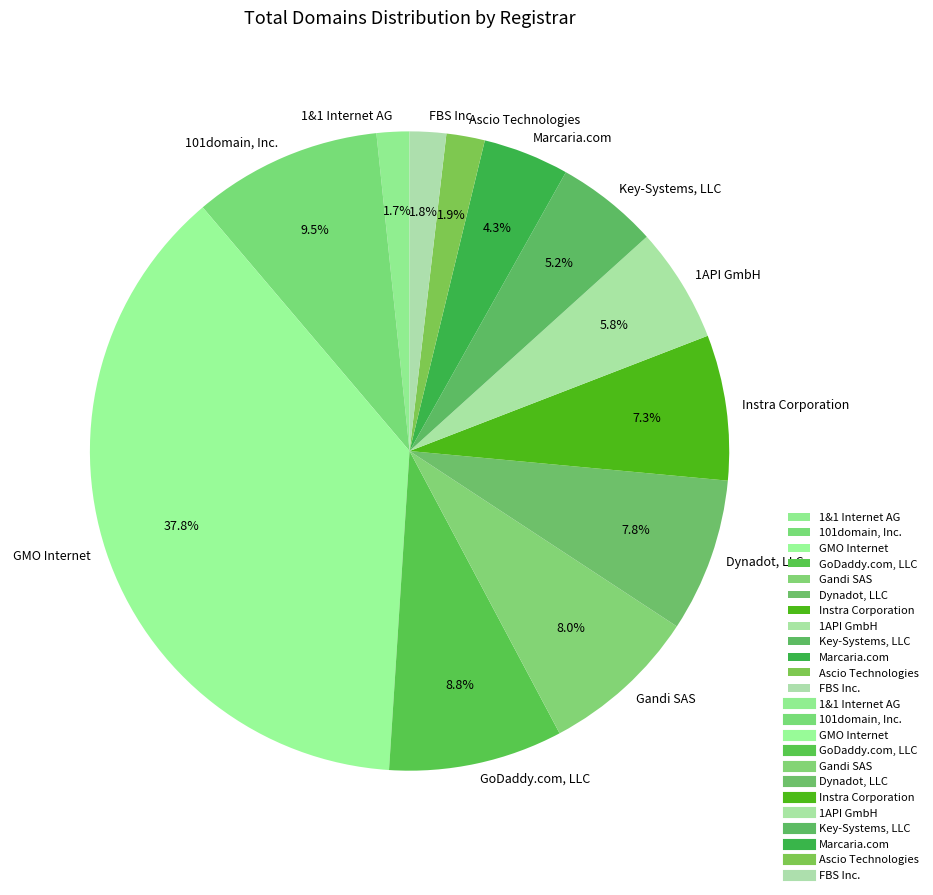

Which slice is the largest?

GMO Internet